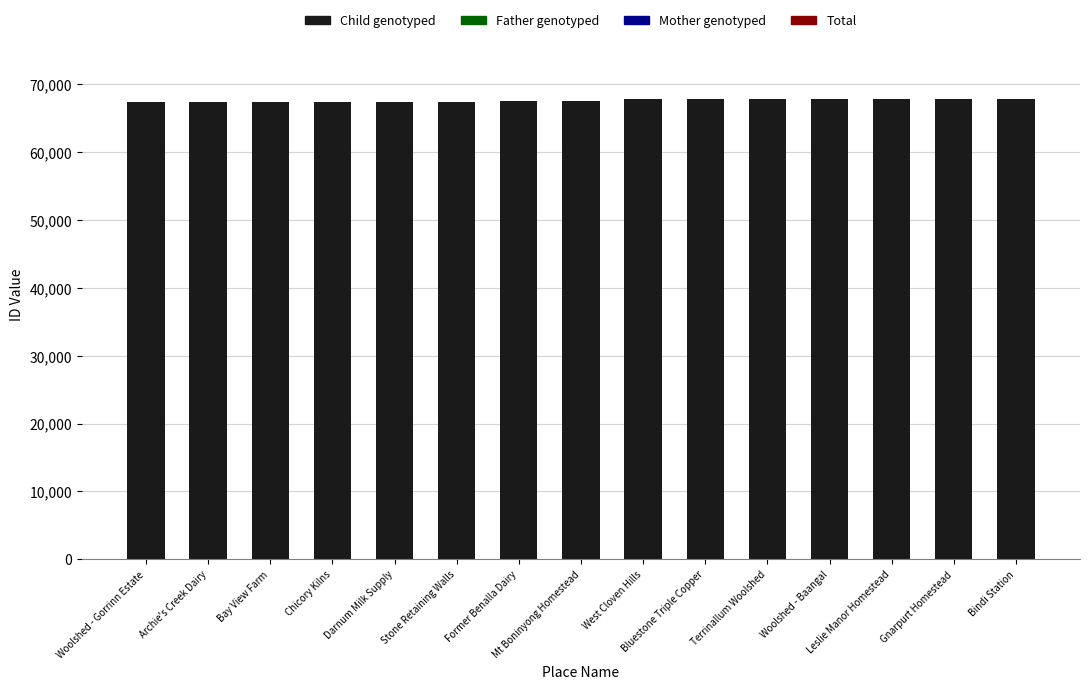

What is the ratio of the value at Mt Boninyong Homestead to the value at Leslie Manor Homestead?

1.0